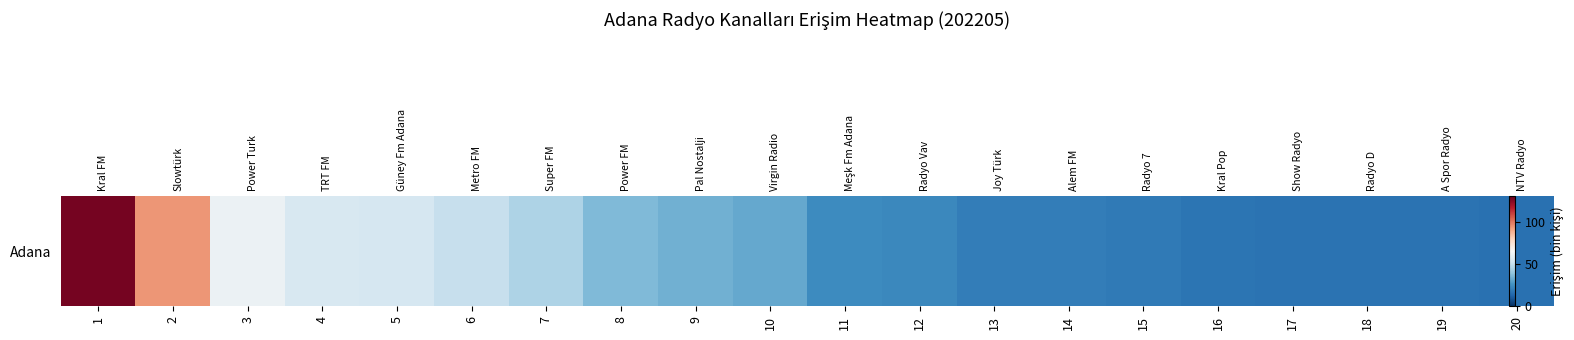

List the labels in order of value, smallest first.

20, 19, 18, 17, 16, 15, 14, 13, 12, 11, 10, 9, 8, 7, 6, 5, 4, 3, 2, 1